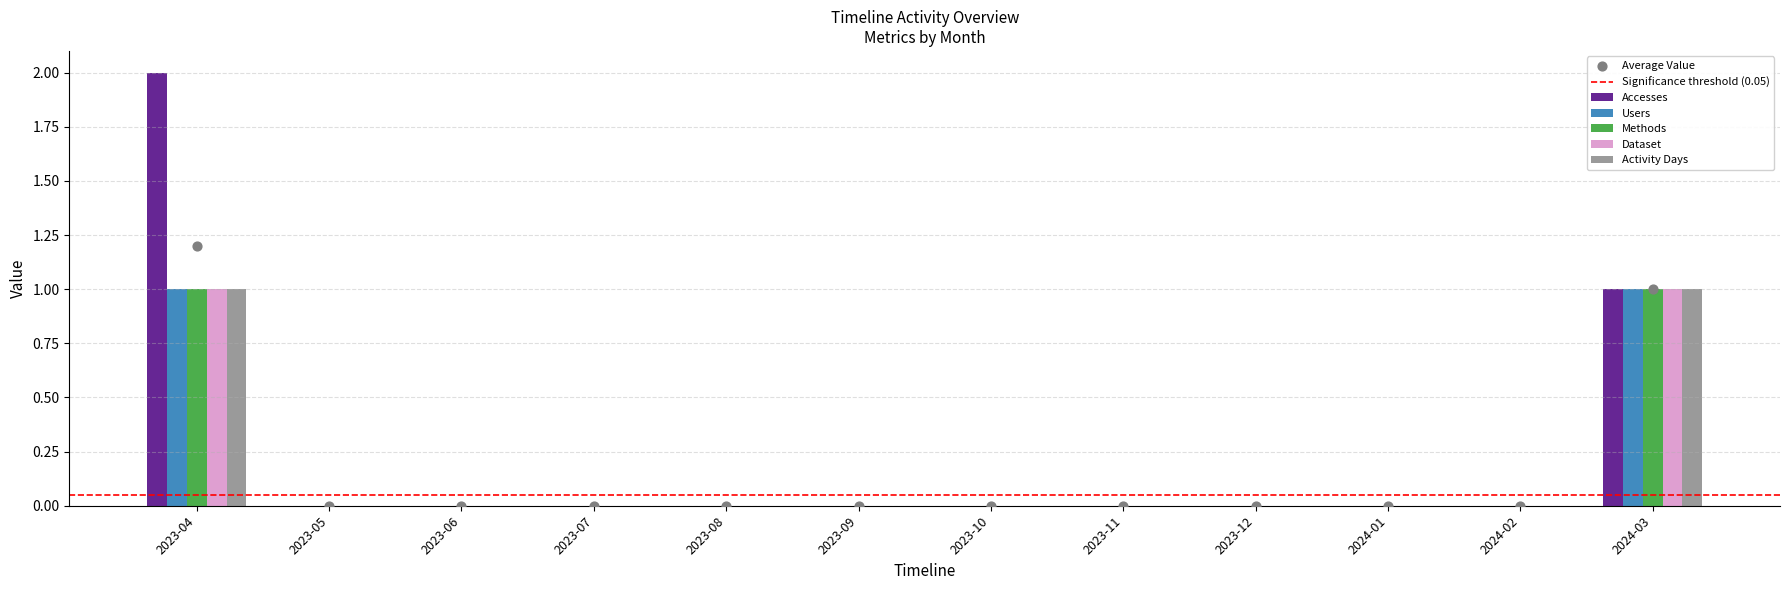

Which series has the widest spread of Y values?

Accesses